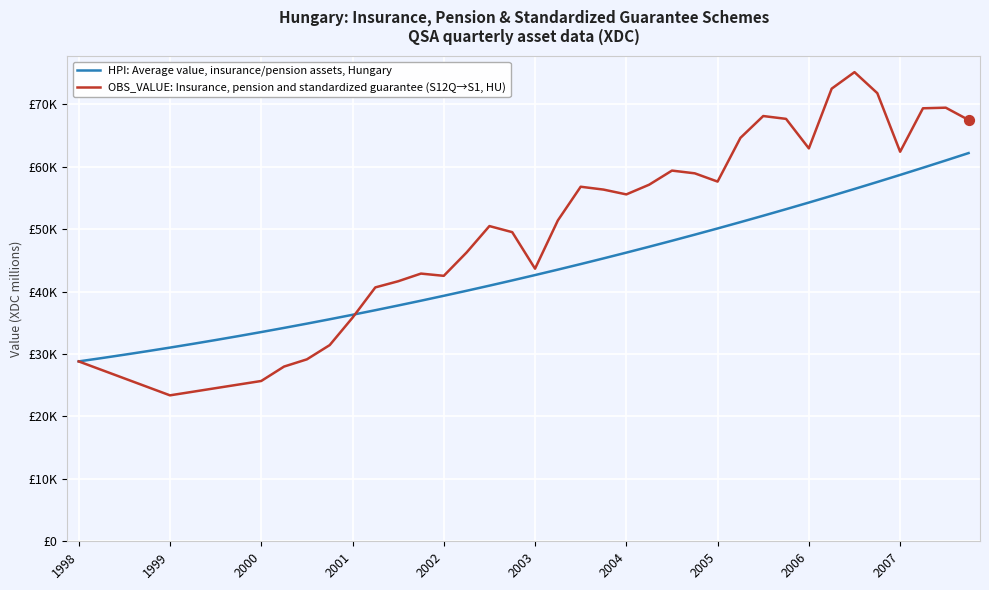

Is this an area chart (filled region under the line)?

No